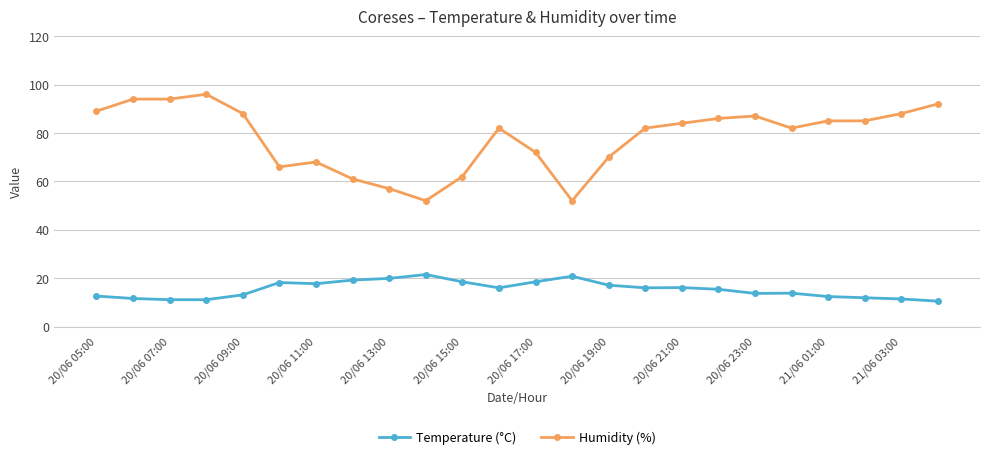

Rank the series by their average value, from lowest to highest.

Temperature (°C), Humidity (%)